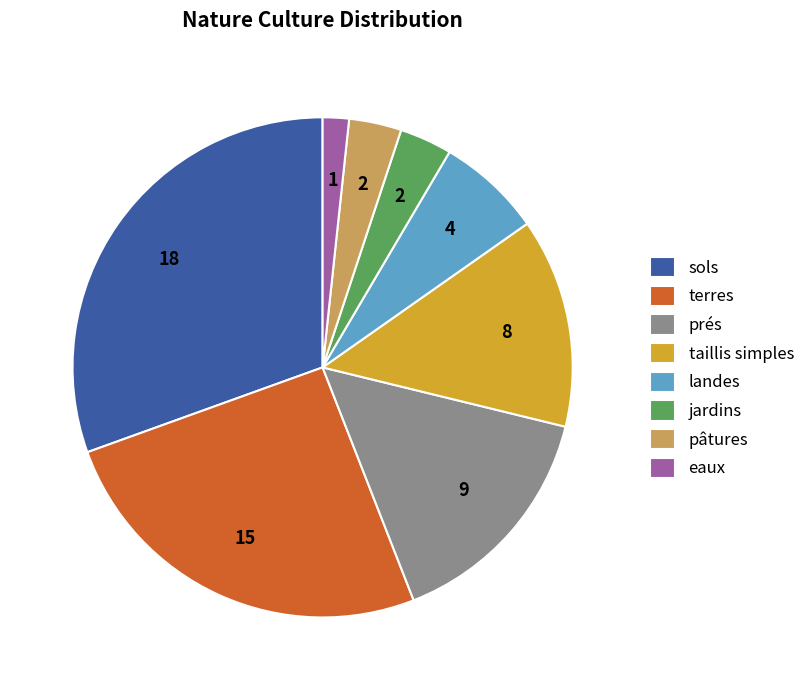

Count the number of slices in the pie.

8